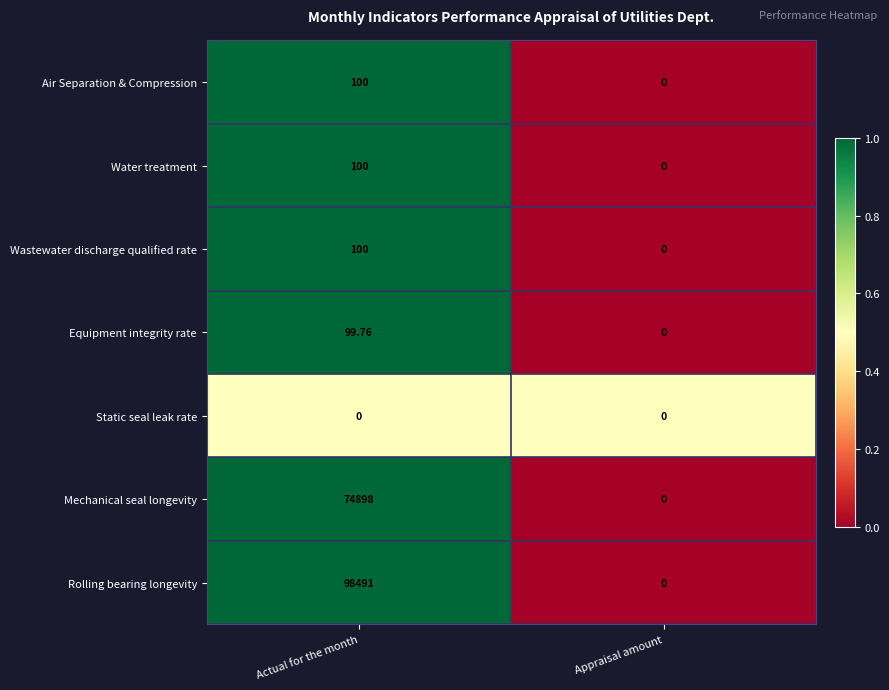

Rank the categories by Air Separation & Compression value from highest to lowest.

Actual for the month, Appraisal amount